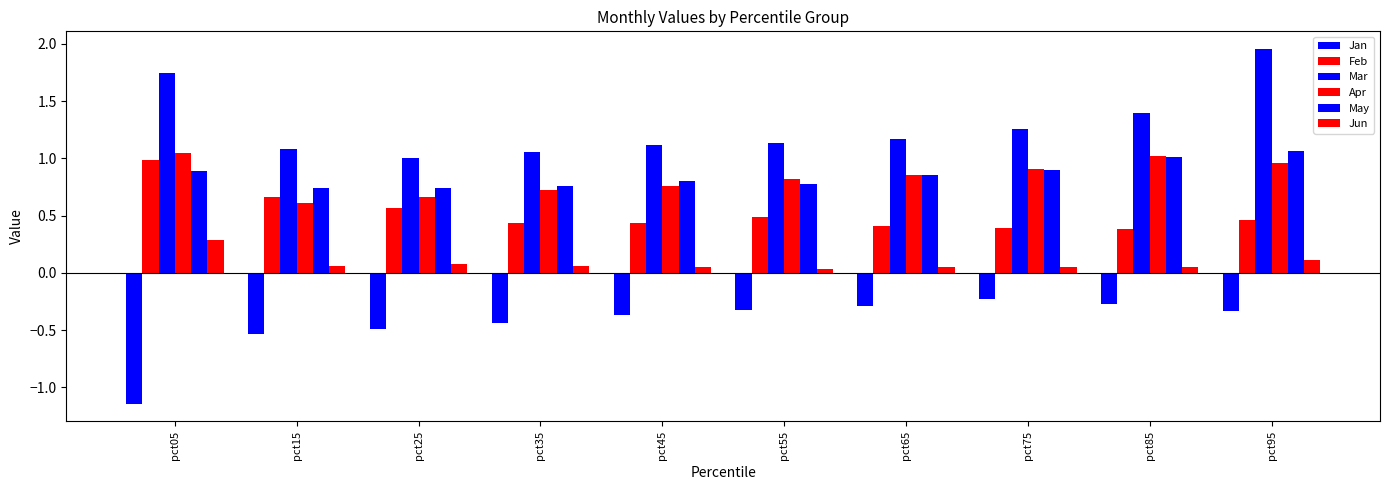

What is the sum of the Feb values at pct05 and pct75?

1.4